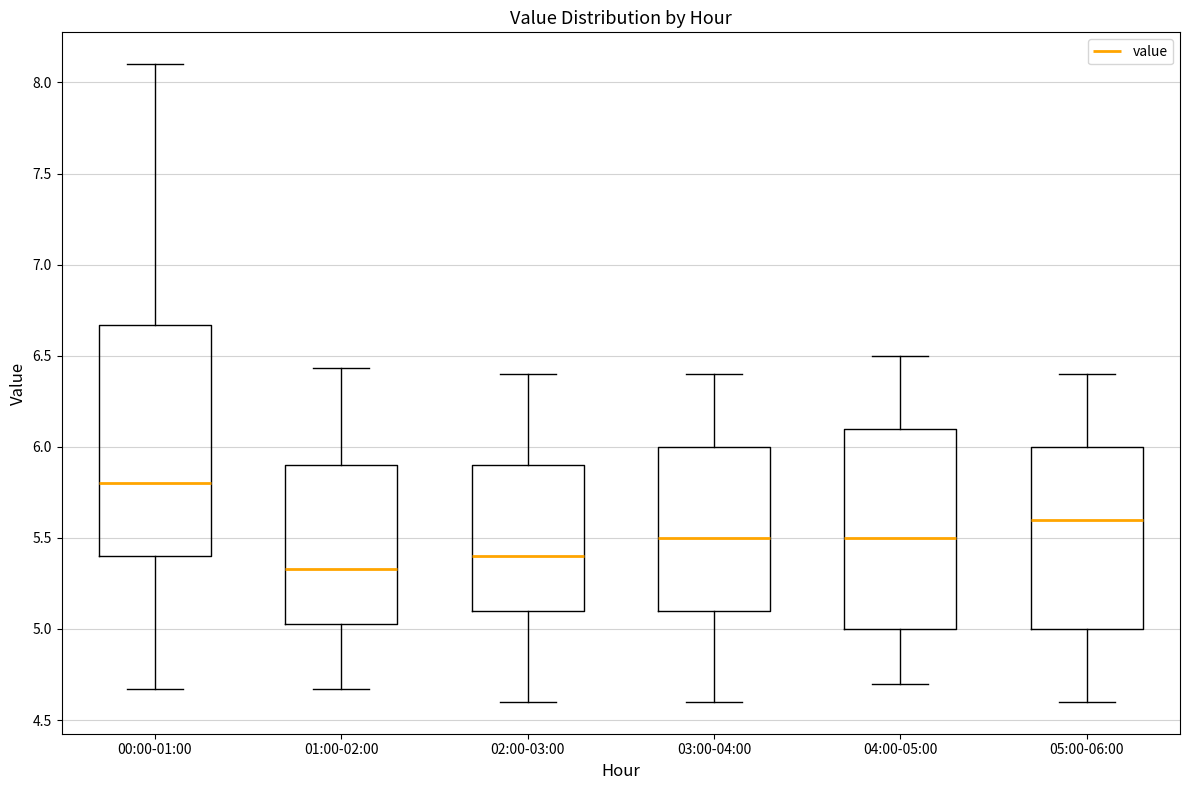

Reading left to right, read every box against the y-axis: the position of its median line, the range the box covers, and the ends of its whiskers. The values are not printed on the chart, so give them approximately, as read against the axis.

00:00-01:00: median 5.80, box 5.40 to 6.65, whiskers 4.65 to 8.10
01:00-02:00: median 5.35, box 5.05 to 5.90, whiskers 4.65 to 6.45
02:00-03:00: median 5.40, box 5.10 to 5.90, whiskers 4.60 to 6.40
03:00-04:00: median 5.50, box 5.10 to 6.00, whiskers 4.60 to 6.40
04:00-05:00: median 5.50, box 5.00 to 6.10, whiskers 4.70 to 6.50
05:00-06:00: median 5.60, box 5.00 to 6.00, whiskers 4.60 to 6.40